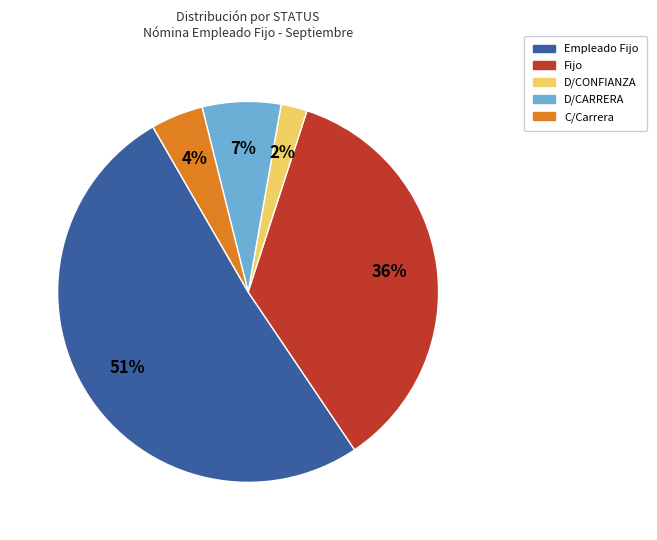

To the nearest percent, what is the average slice percentage?

20%